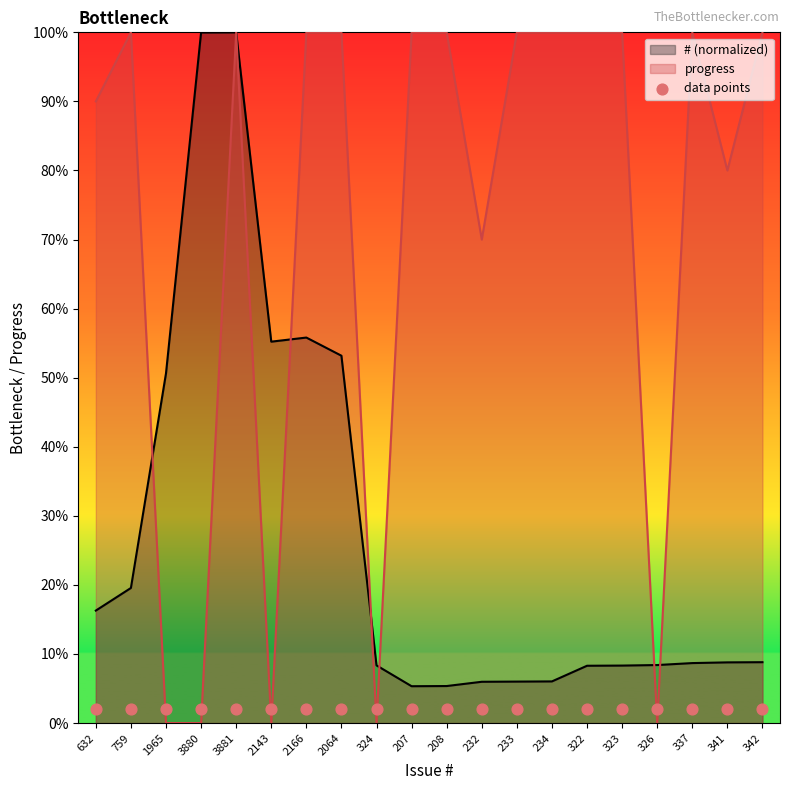

At which category is the sum across all series the highest?

3881